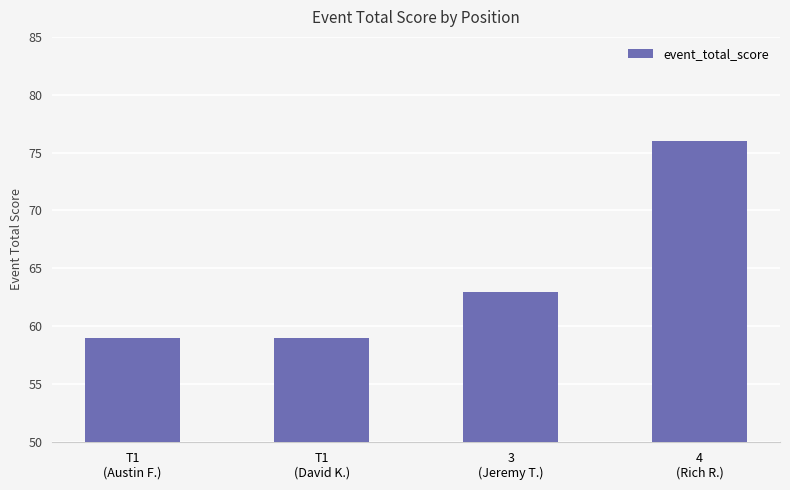

Approximately how many times larger is the value at T1
(David K.) compared to T1
(Austin F.)?

1.0